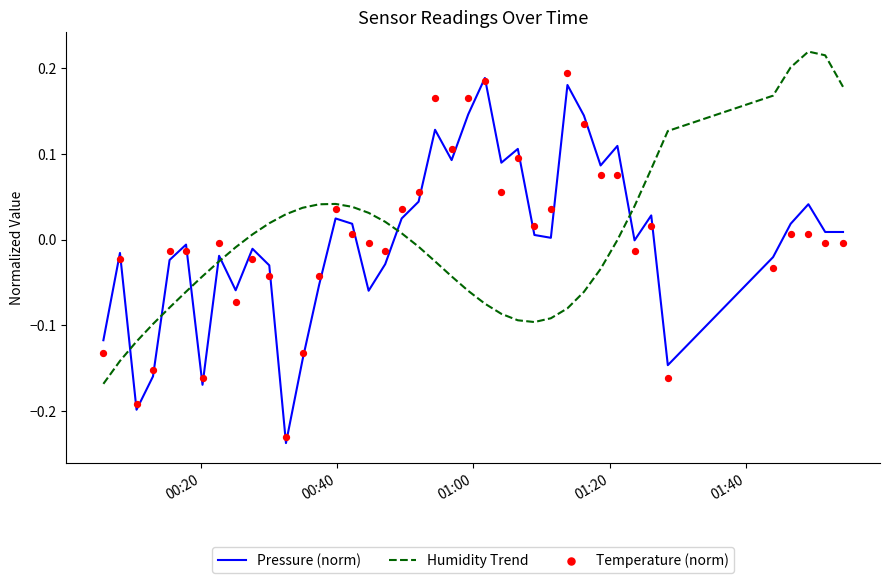

What are all the series names shown in the legend?

Pressure (norm), Humidity Trend, Temperature (norm)